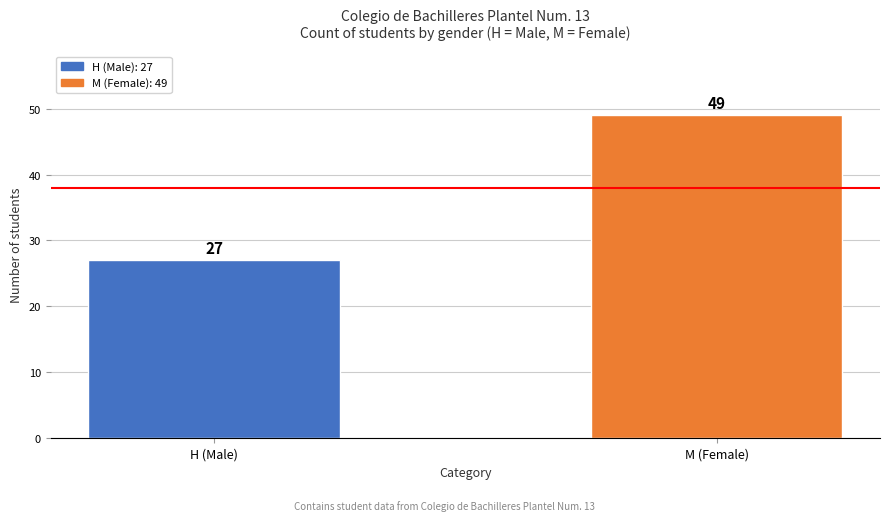

Reading right to left, list all the values displayed in this chart.

49	27